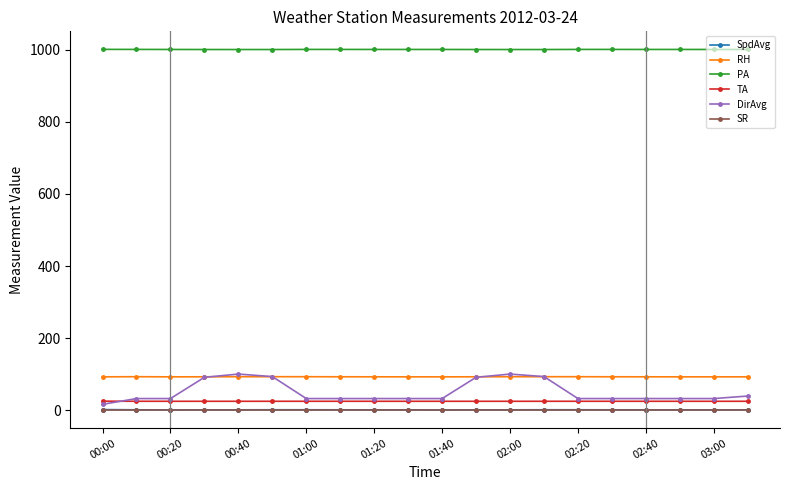

What is the maximum value shown in the chart?

1001.5